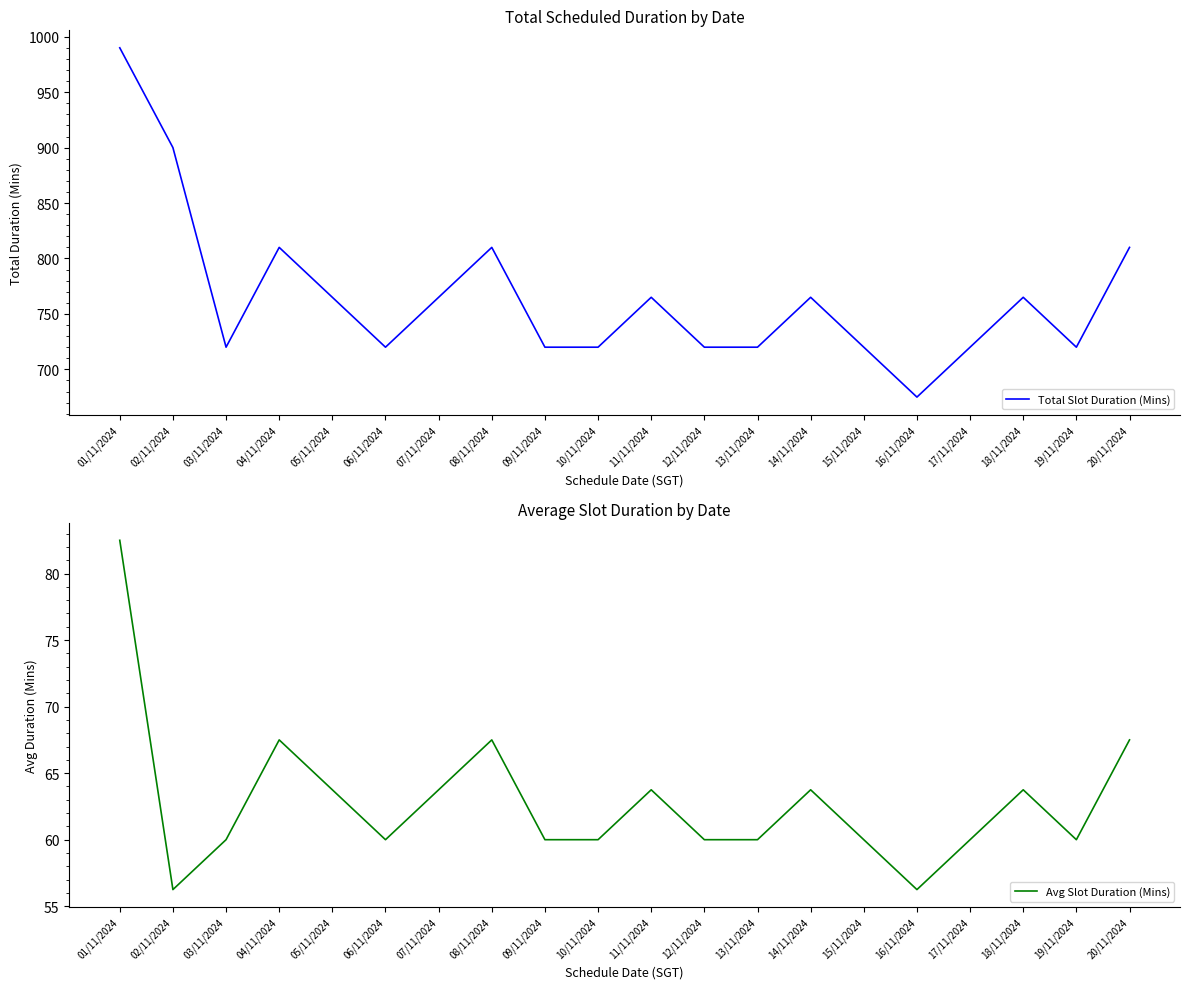

At which category does the chart reach its peak across all series?

01/11/2024